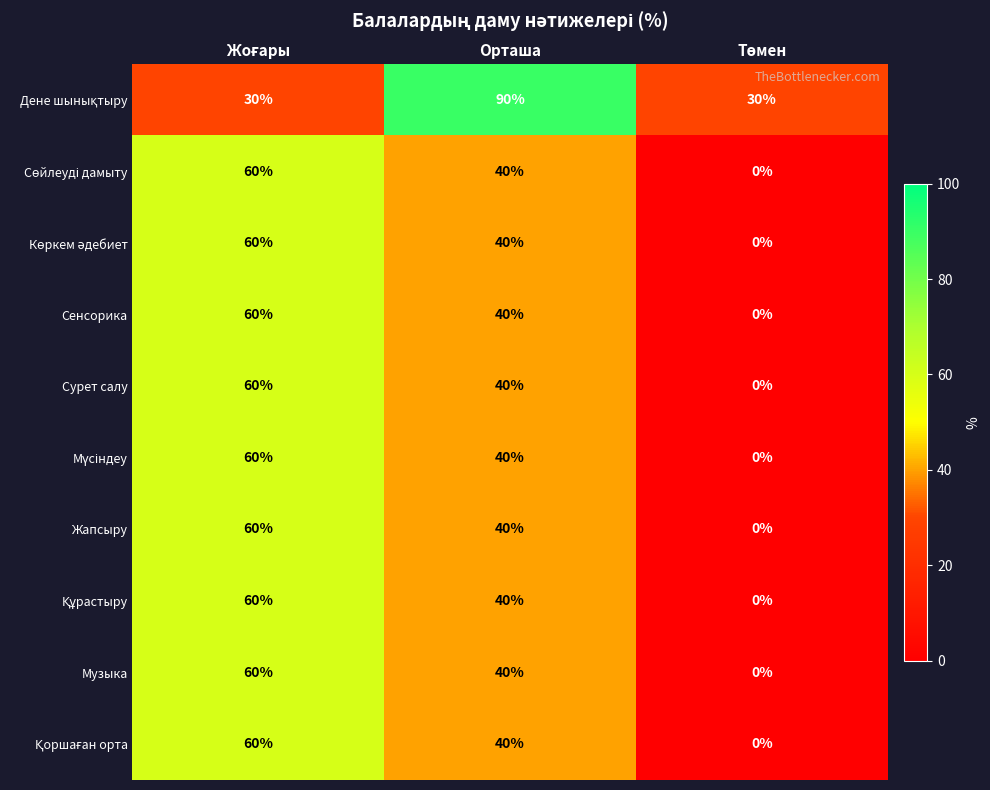

What is the greatest value displayed?

90